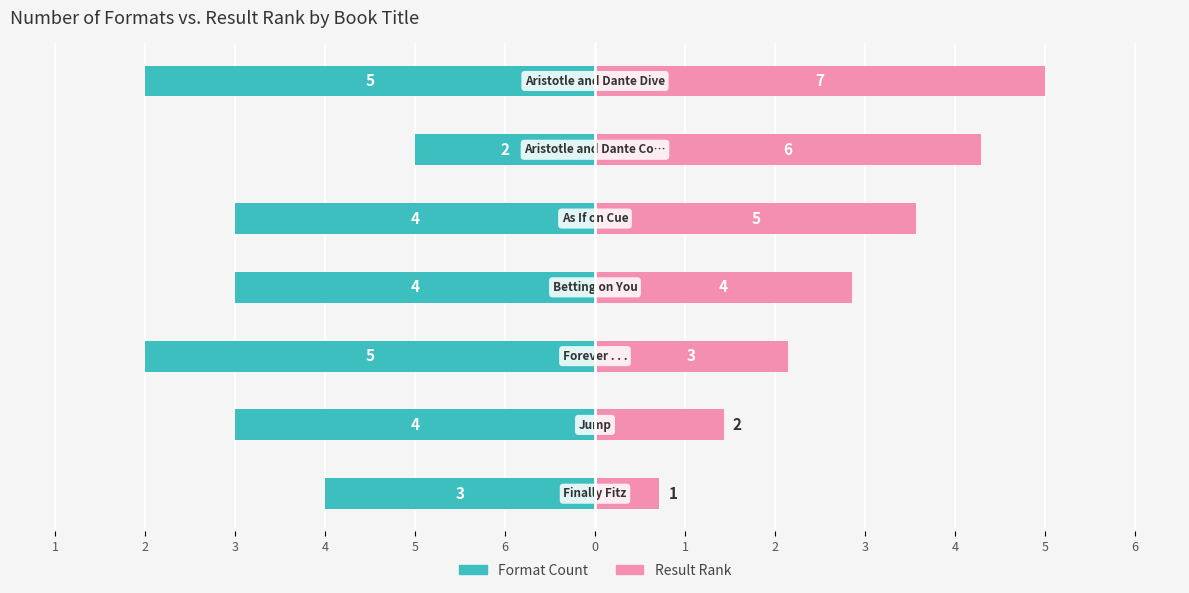

Does the chart contain stacked bars?

No